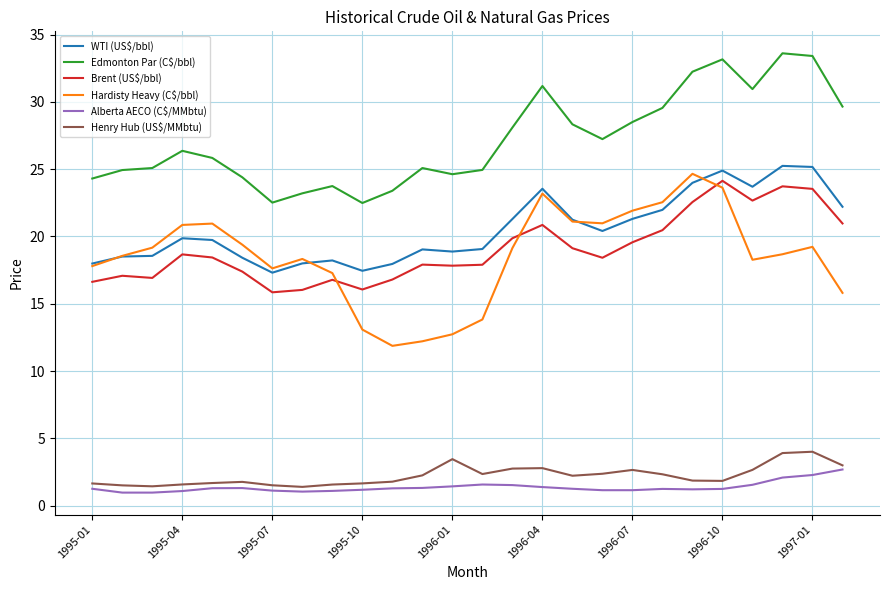

At how many categories does at least one series exceed 33?

3